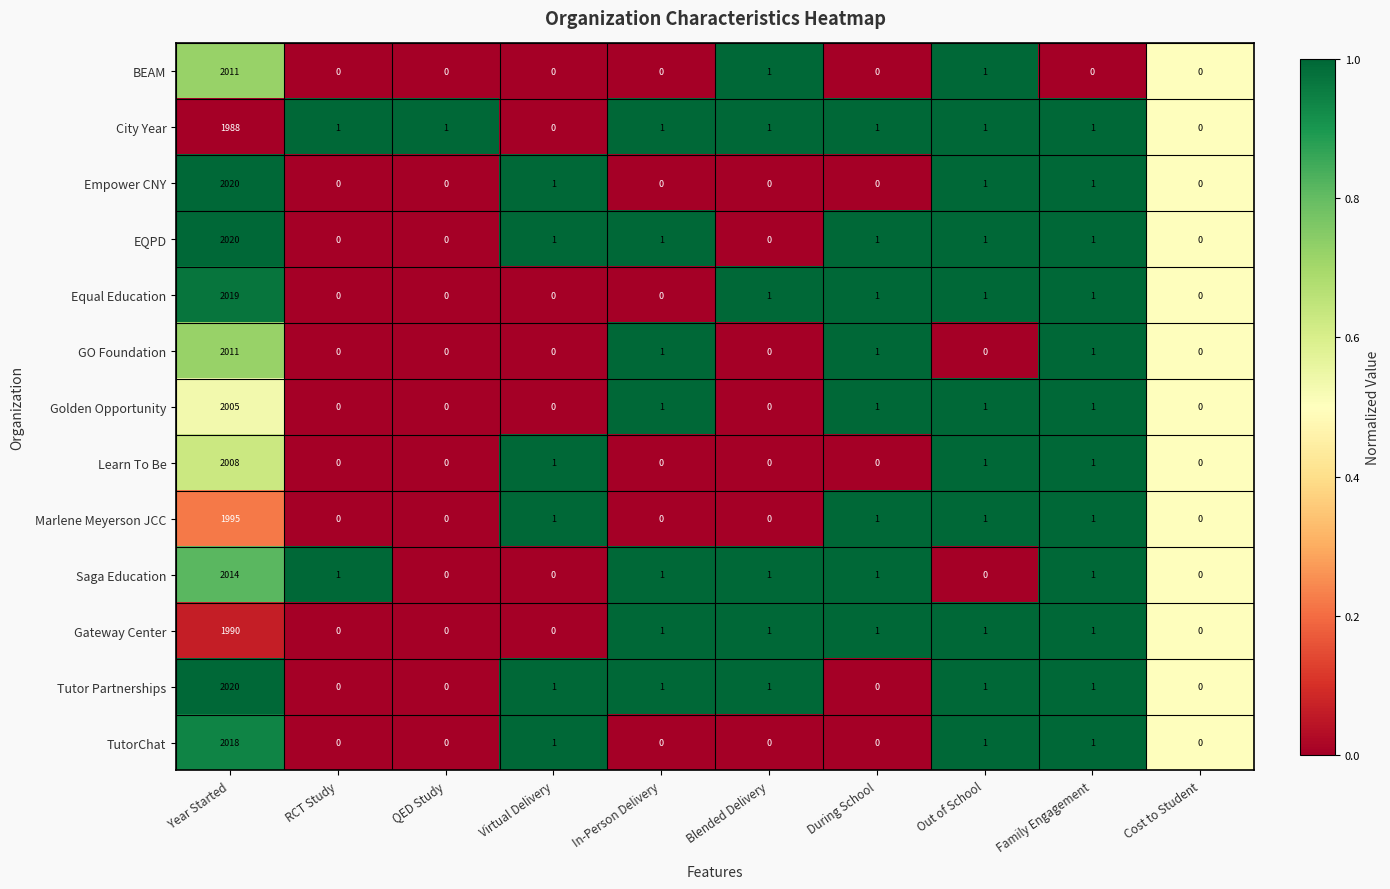

What is the maximum value for Golden Opportunity?

2005